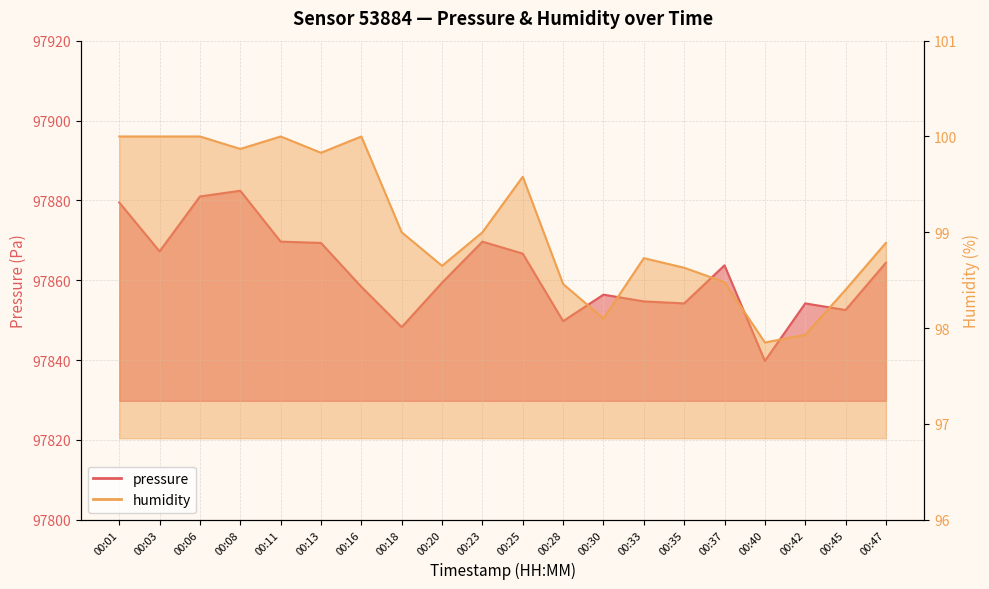

Read the humidity value at 00:03.

100.0